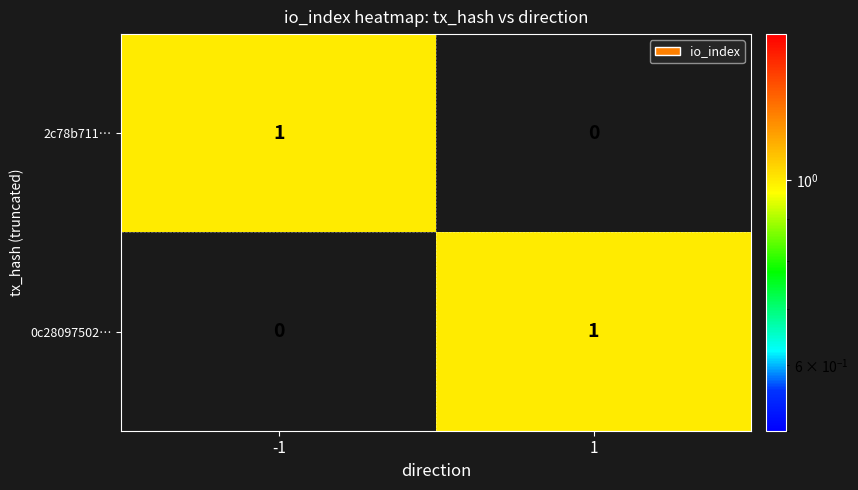

List the labels in order of 2c78b711… value, largest first.

-1, 1